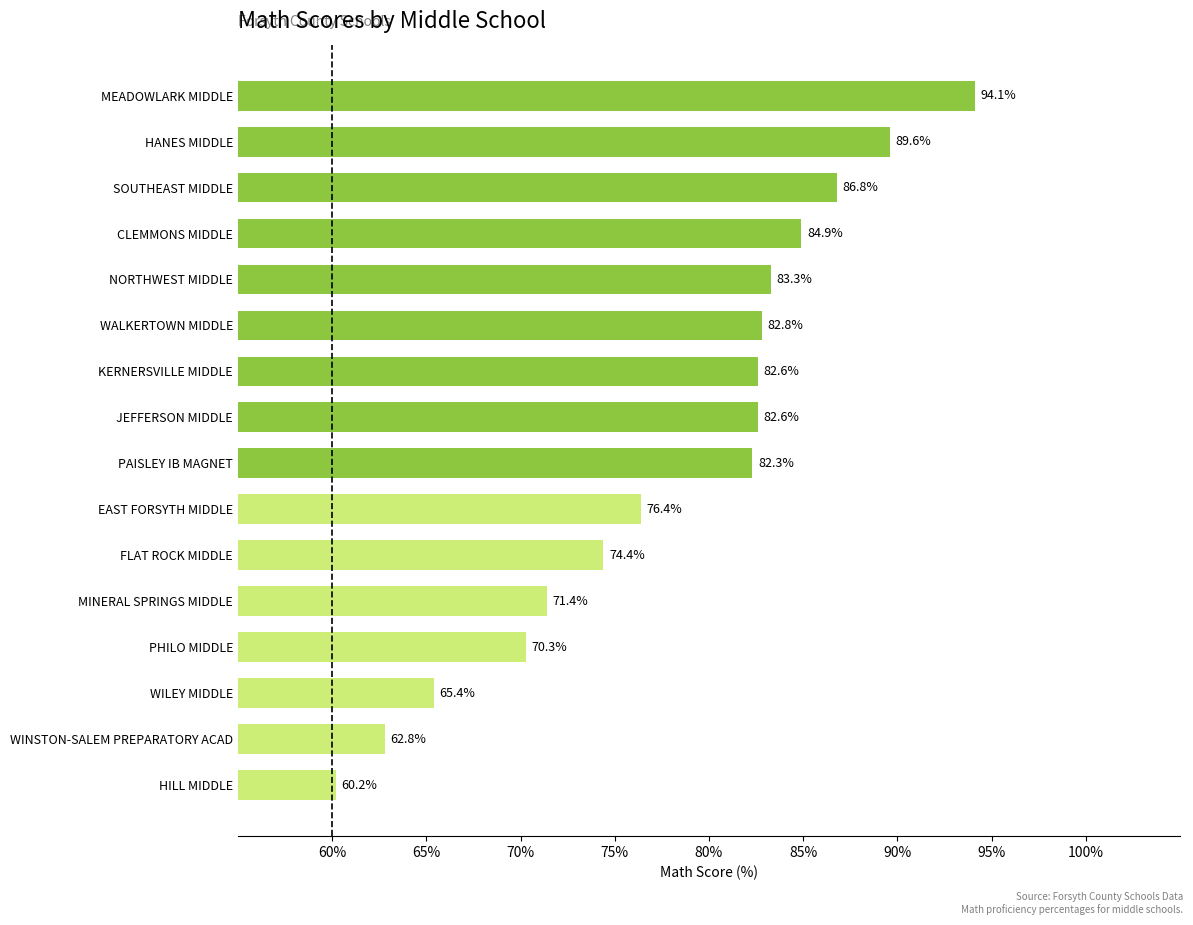

How many bars are there in total?

16